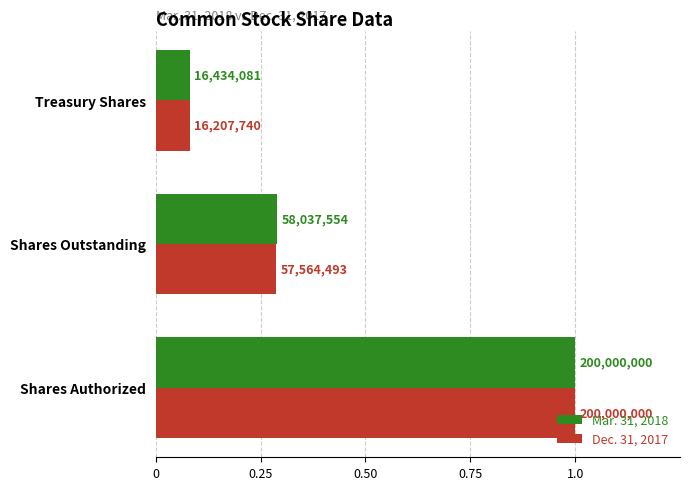

Are the bars horizontal?

Yes